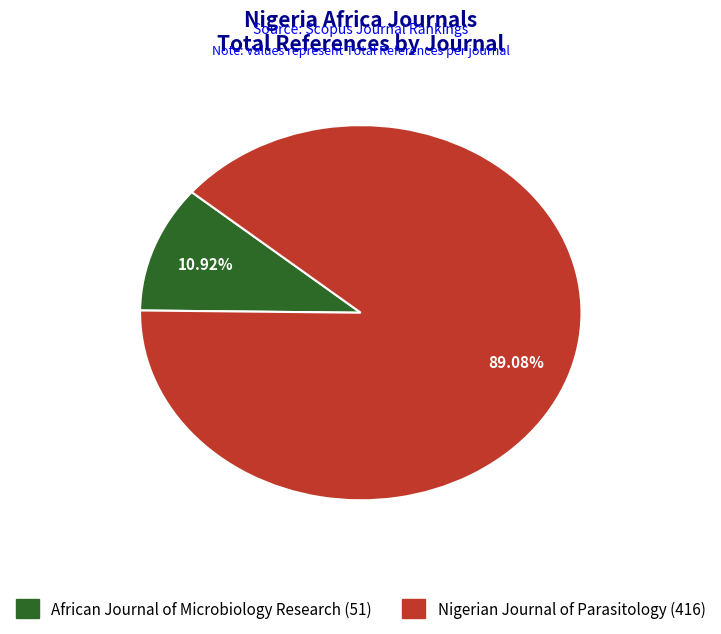

What is the total percentage of Nigerian Journal of Parasitology and African Journal of Microbiology Research?

100.0%